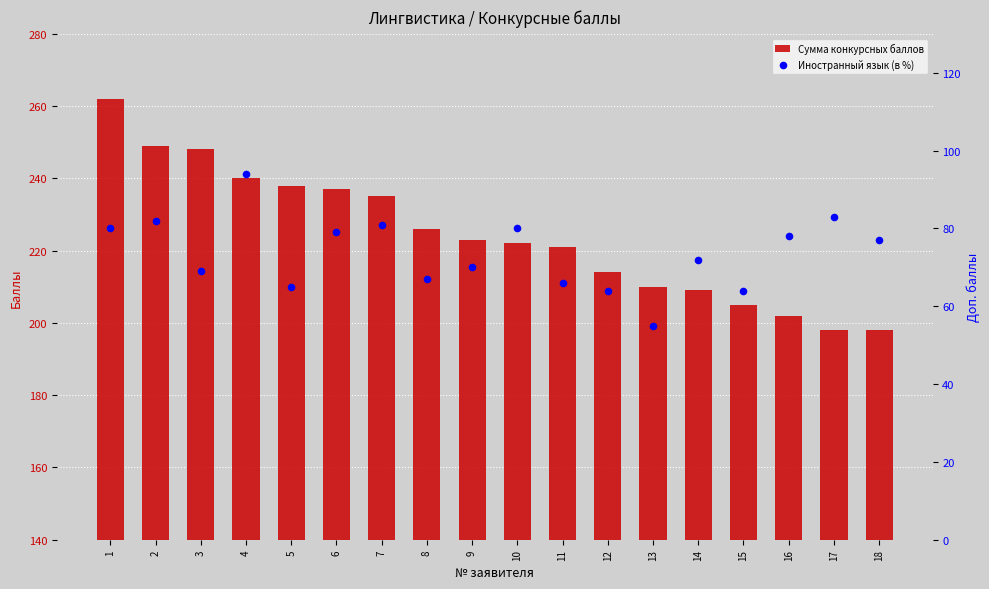

Which series contains the lowest Y value?

Иностранный язык (в %)